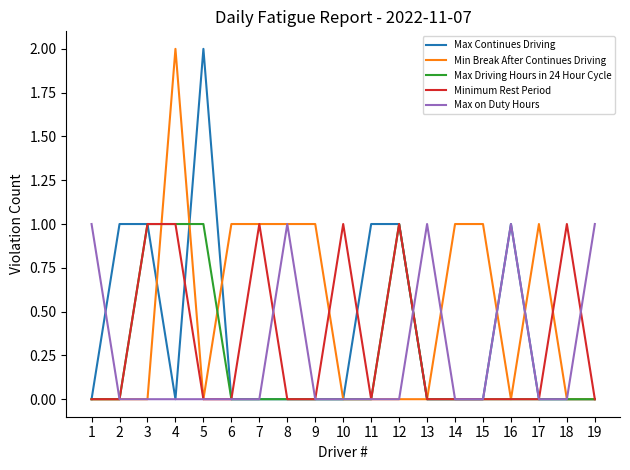

What is the sum of the Max Driving Hours in 24 Hour Cycle values at 5 and 9?

1